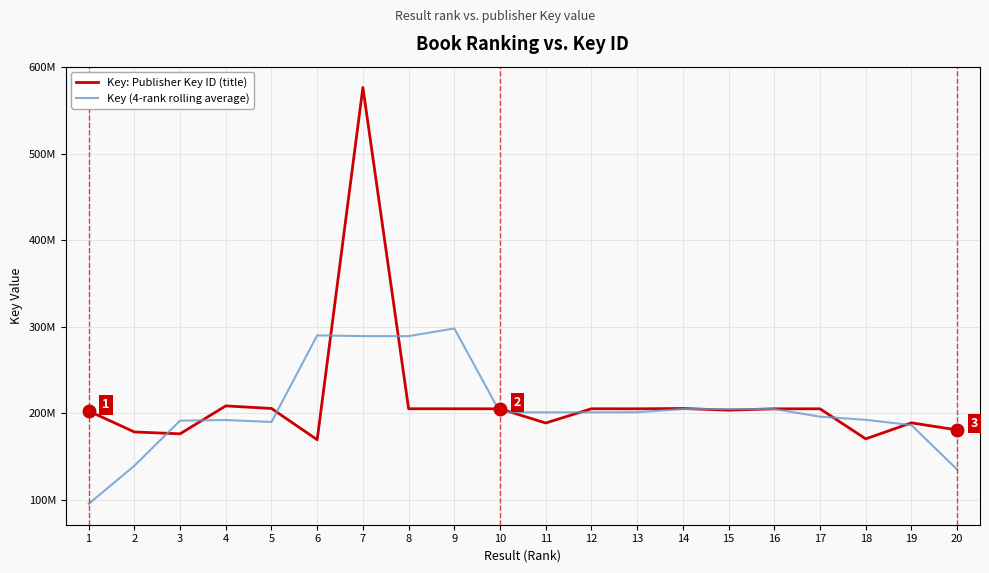

What is the value of the Key (4-rank rolling average) point at the 1st from the left?

95270514.5